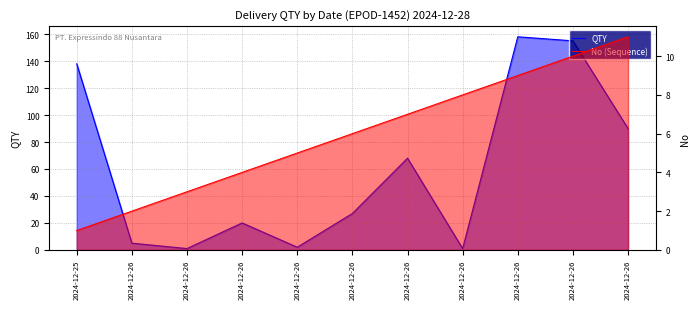

Count the number of data series in this chart.

2